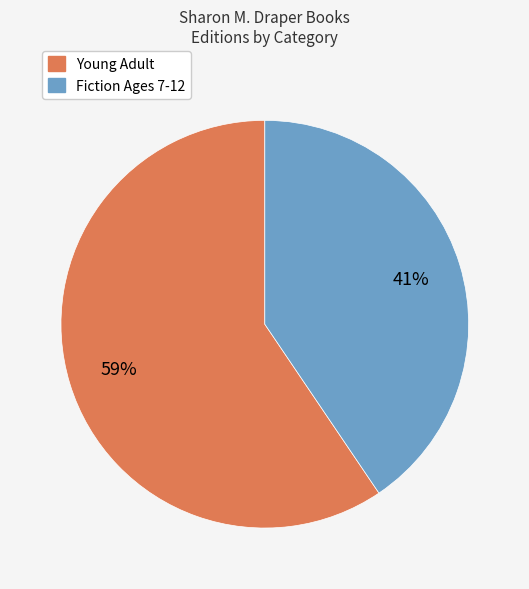

Does any single category account for the majority?

Yes